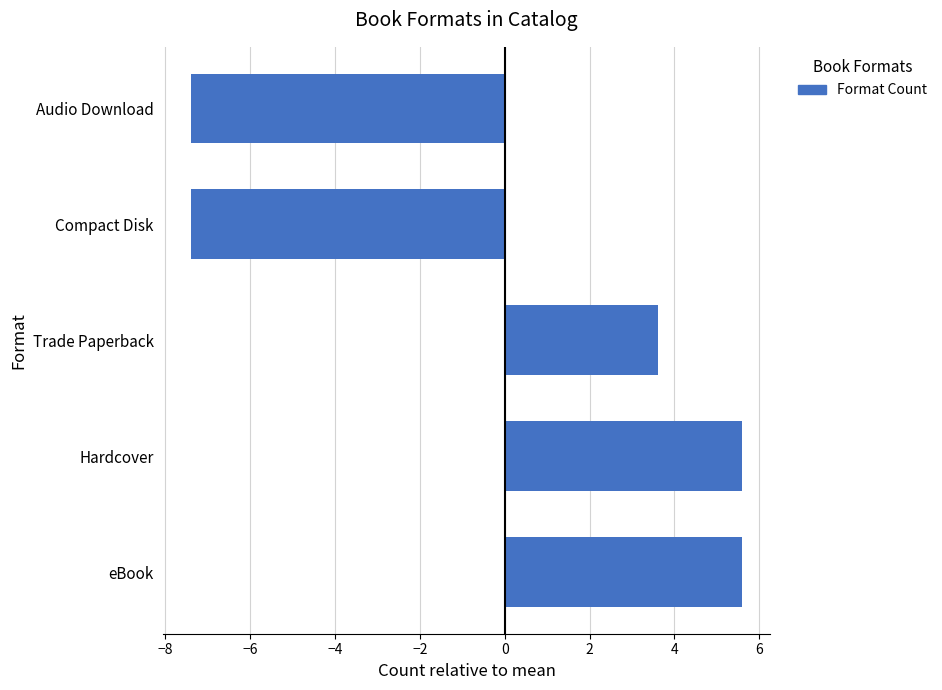

What is the smallest value displayed?

-7.4